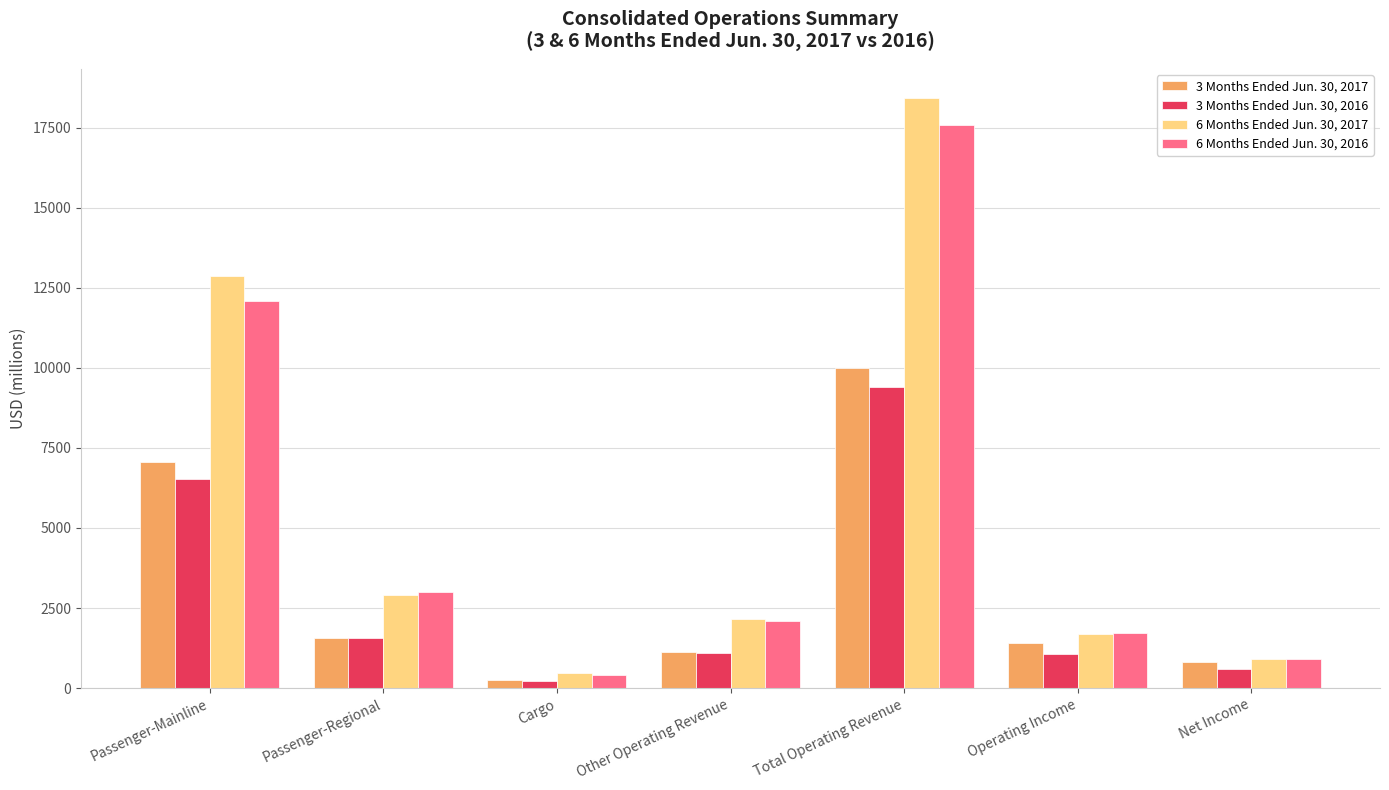

Which category has the highest value across all series?

Total Operating Revenue